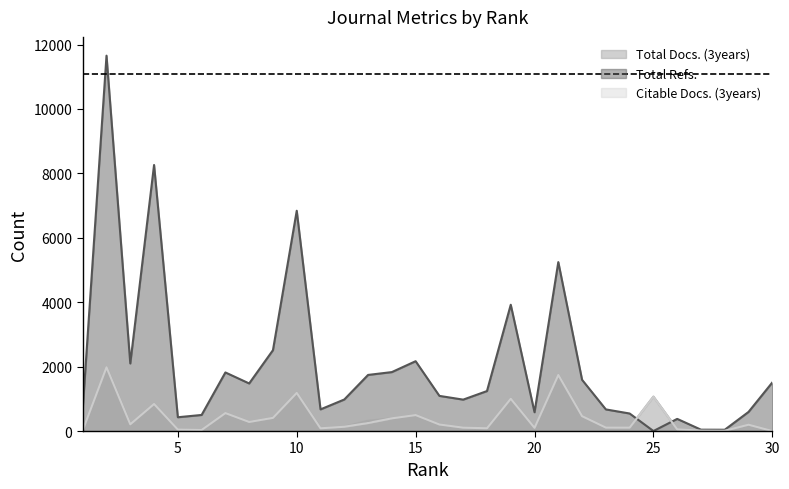

What is the sum of all Citable Docs. (3years) values?

12172